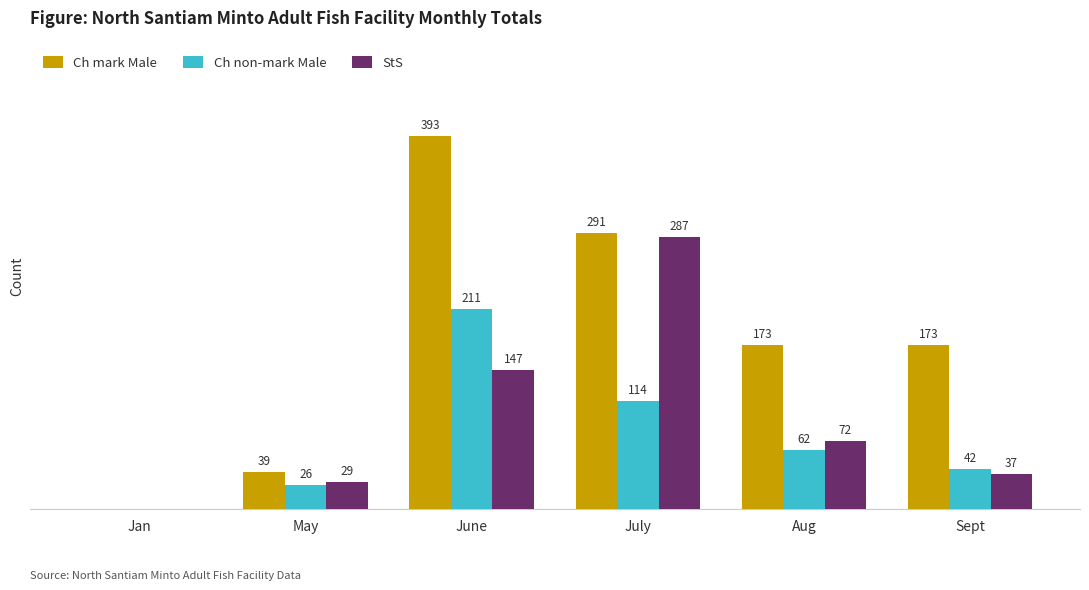

Which series changed the most between May and June?

Ch mark Male